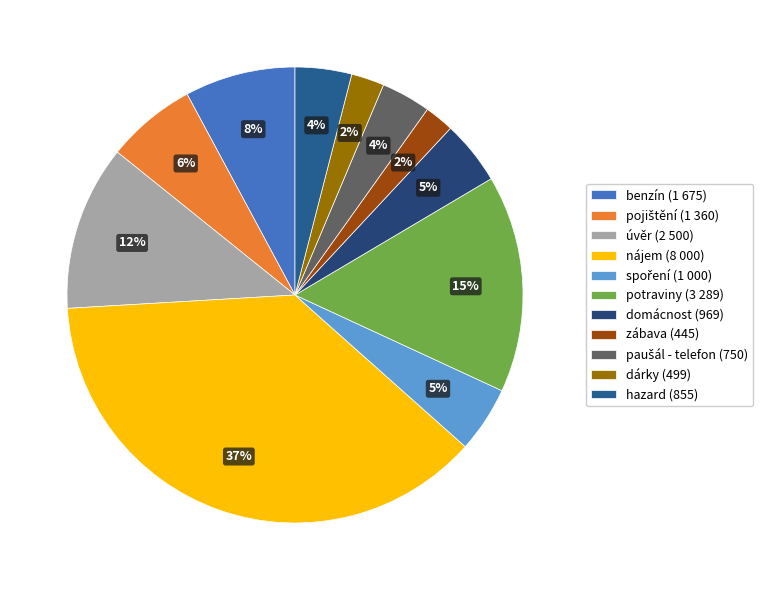

Is it true that domácnost is 16% of the pie?

False